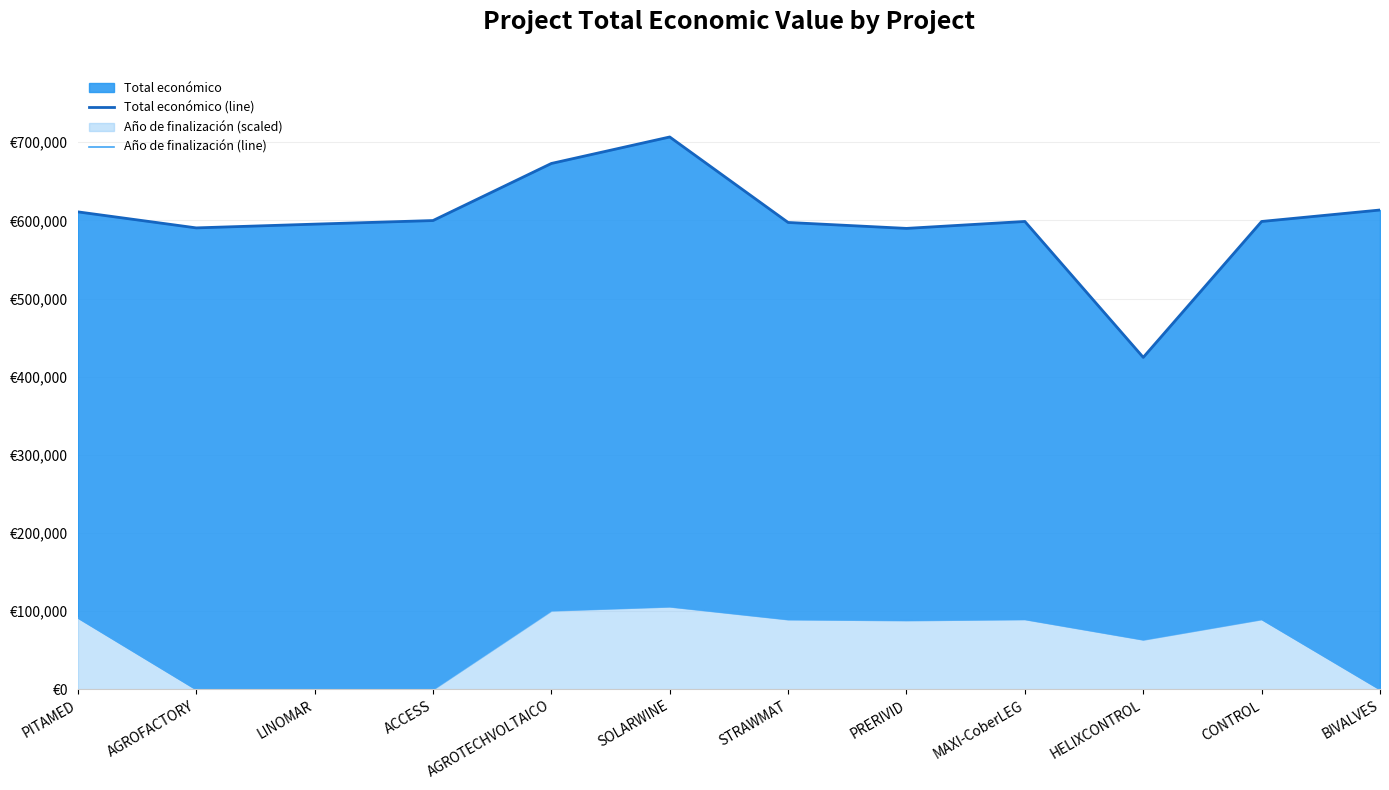

Which series has the largest total across all categories?

Total económico (line)